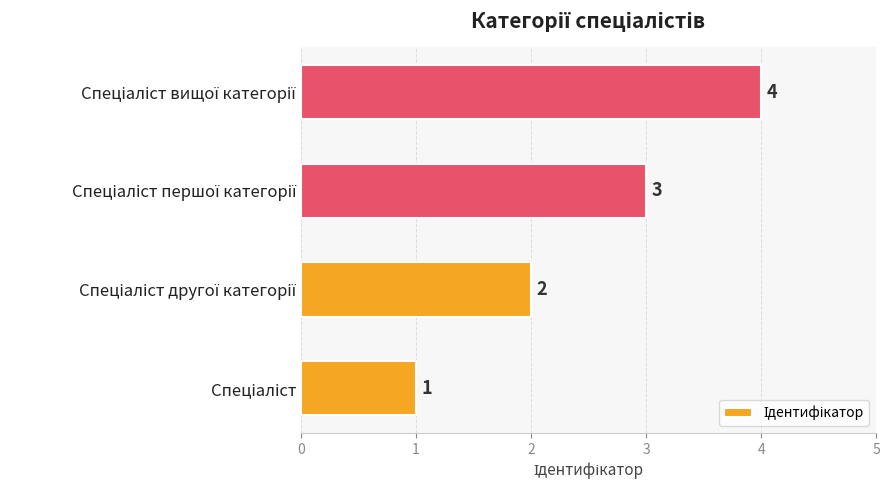

Count the values in the range 2 to 4.

3